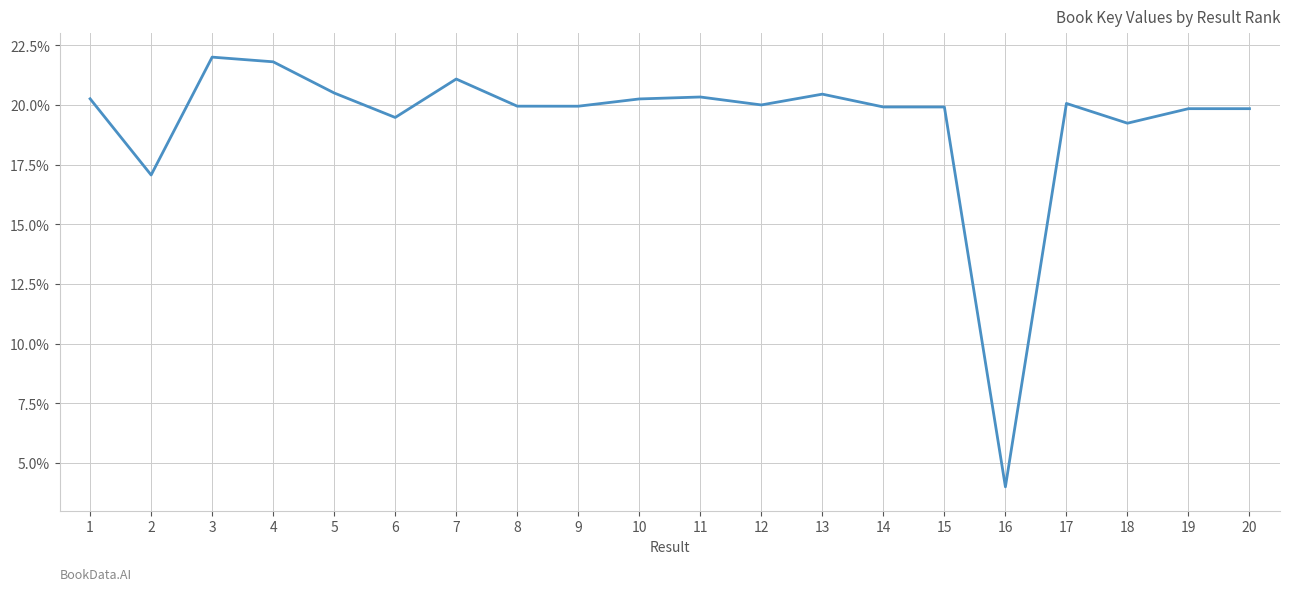

Is this an area chart (filled region under the line)?

No